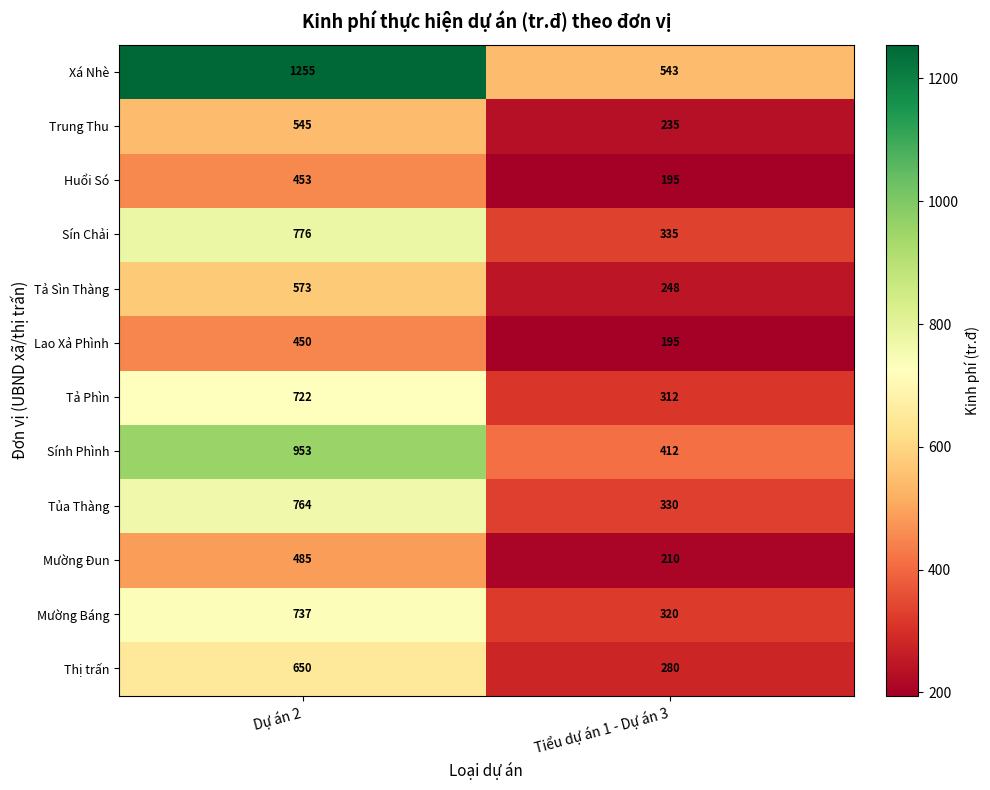

What is the sum of the Xá Nhè values at Dự án 2 and Tiểu dự án 1 - Dự án 3?

1798